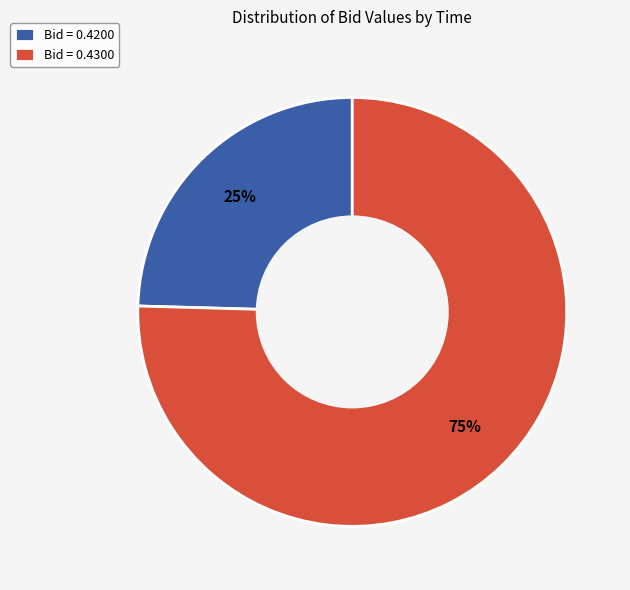

Which slice is the largest?

Bid = 0.4300